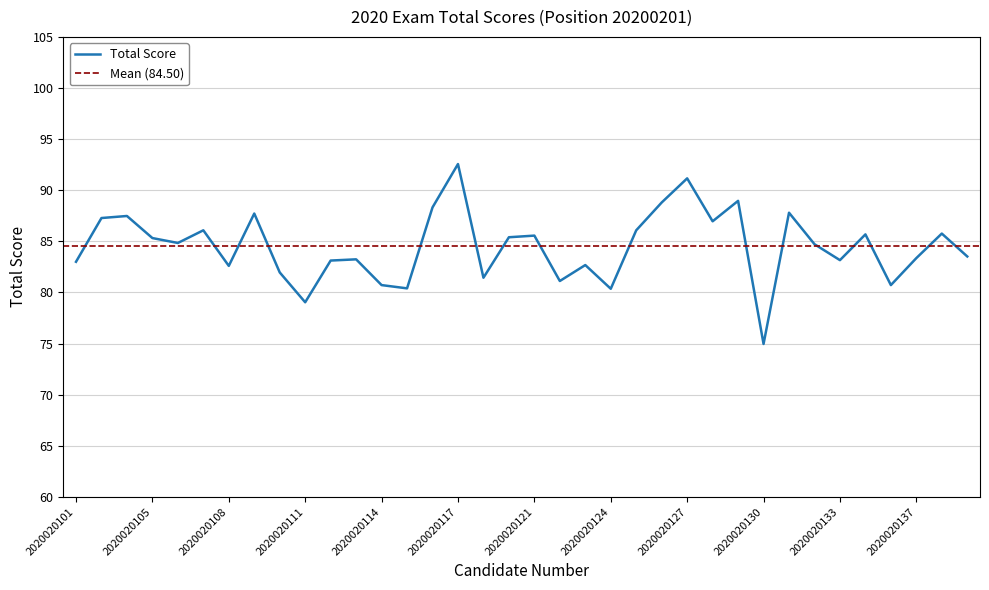

Where is the first local maximum?

2020020104